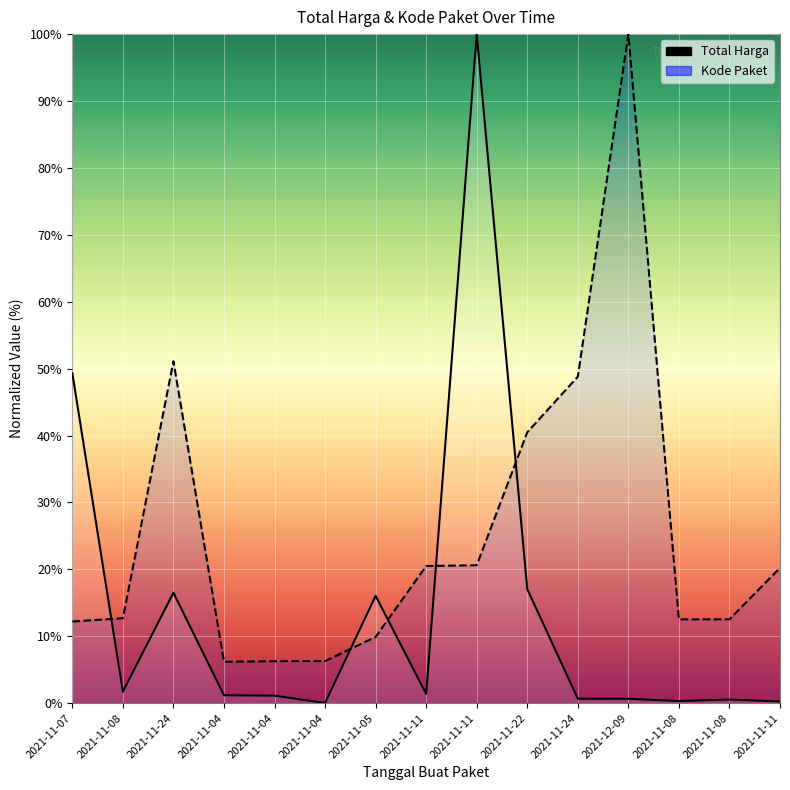

What is the difference between the maximum and minimum values in the Kode Paket series?

93.8